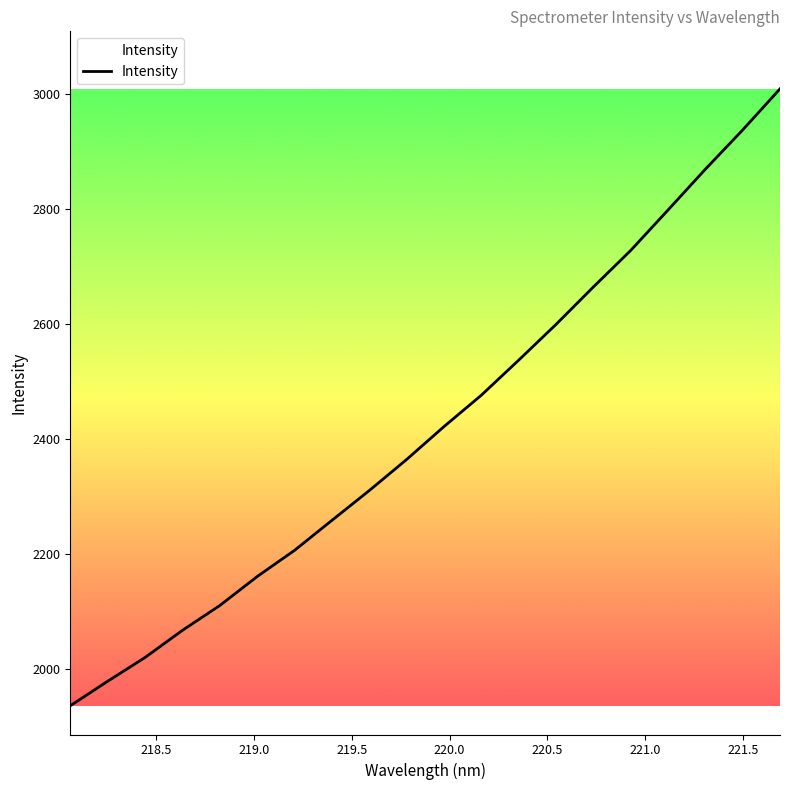

What is the minimum value shown in the chart?

1936.5